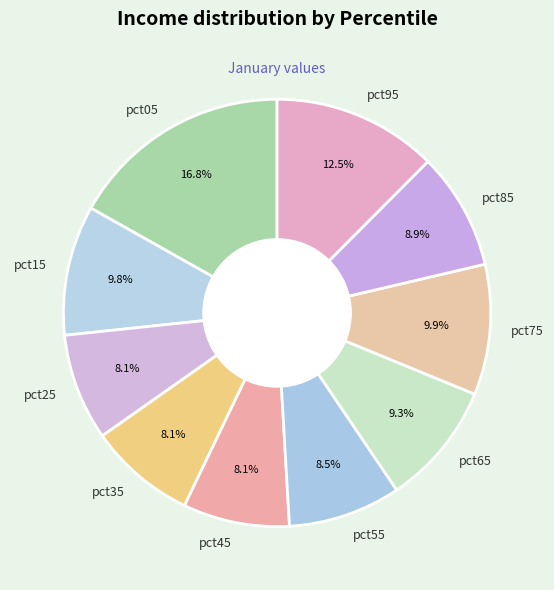

Count the number of slices in the pie.

10